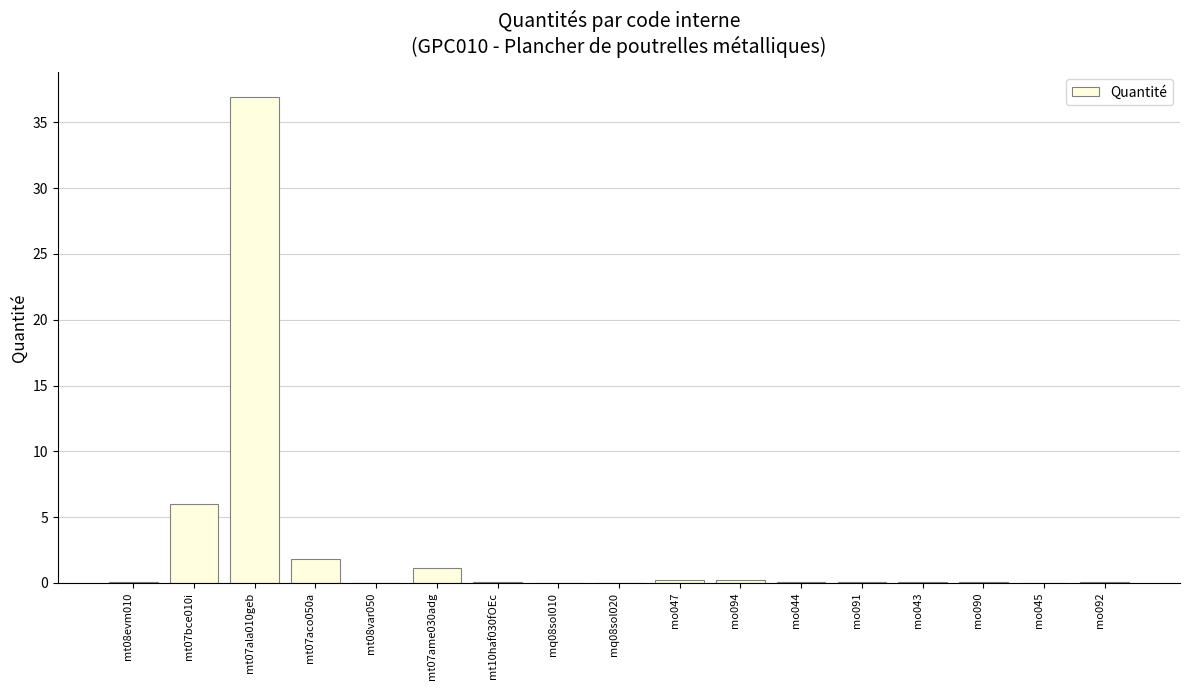

The chart shows a value of 0.1 at mt10haf030fOEc. True or false?

True